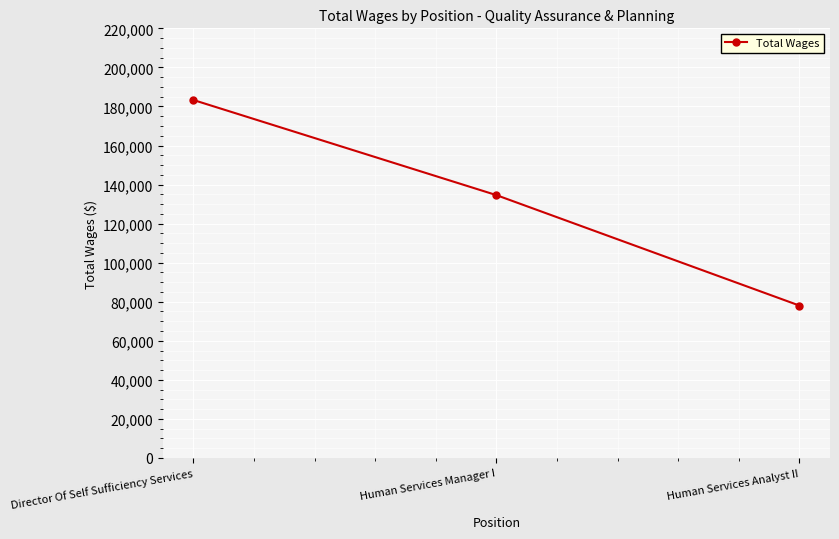

Which category has the highest value across all series?

Director Of Self Sufficiency Services